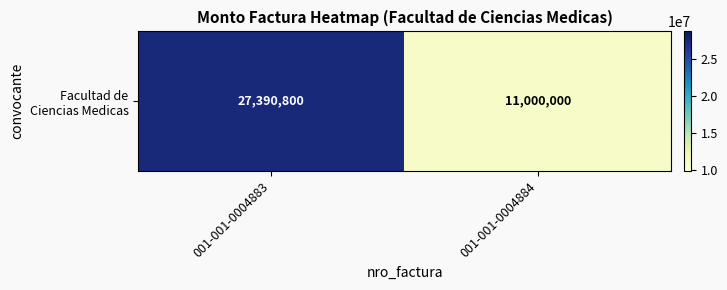

Which has a higher value, 001-001-0004883 or 001-001-0004884?

001-001-0004883